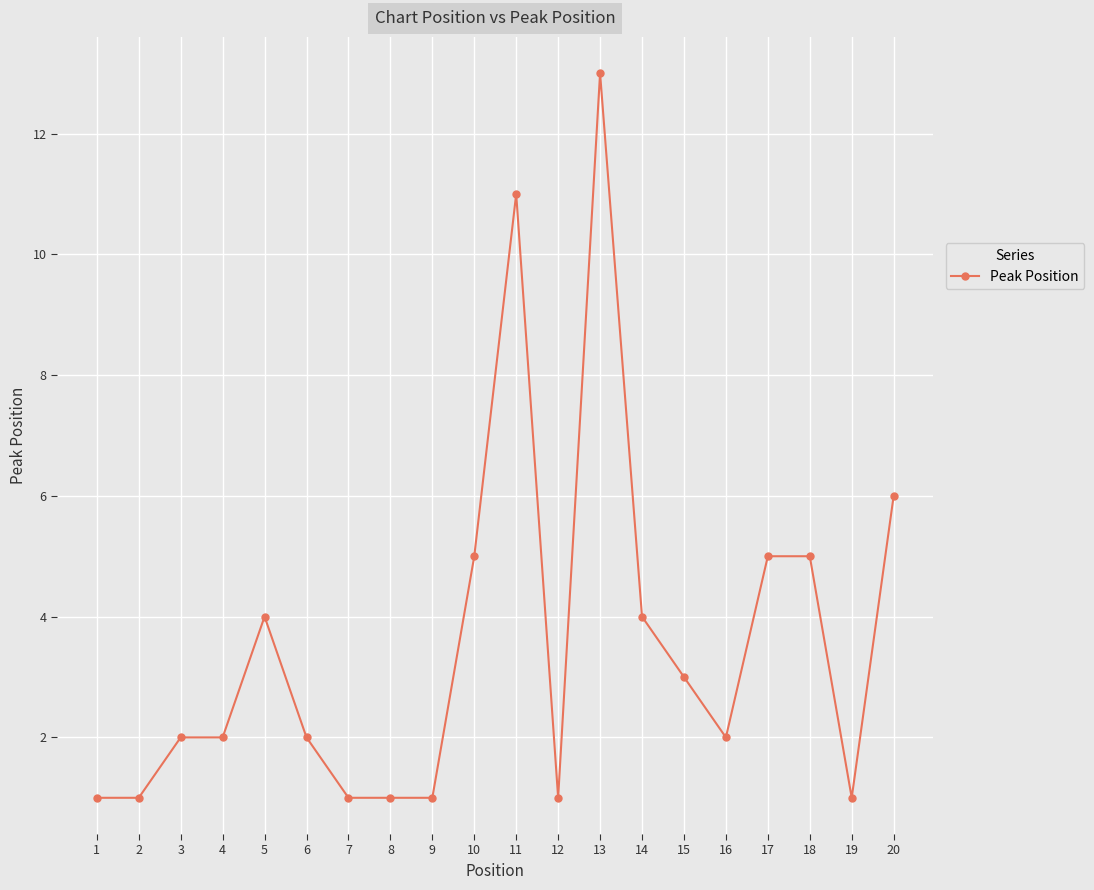

How many data points does each series have?

20